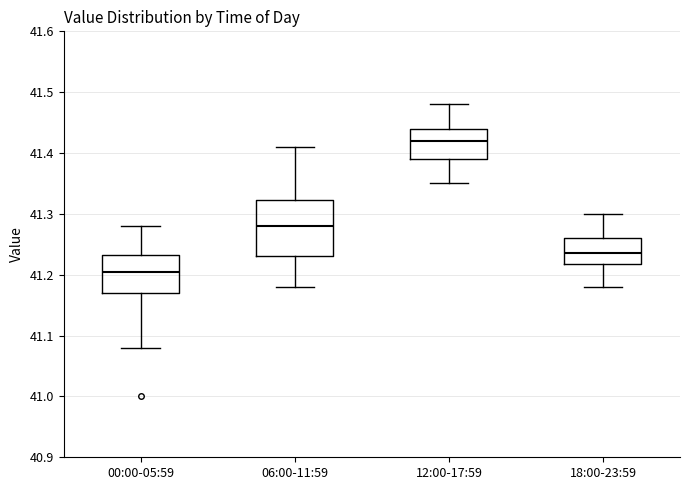

Where is the lower edge of the box for 06:00-11:59 on the y-axis? The values are not printed on the chart, so give them approximately, as read against the axis.

41.23